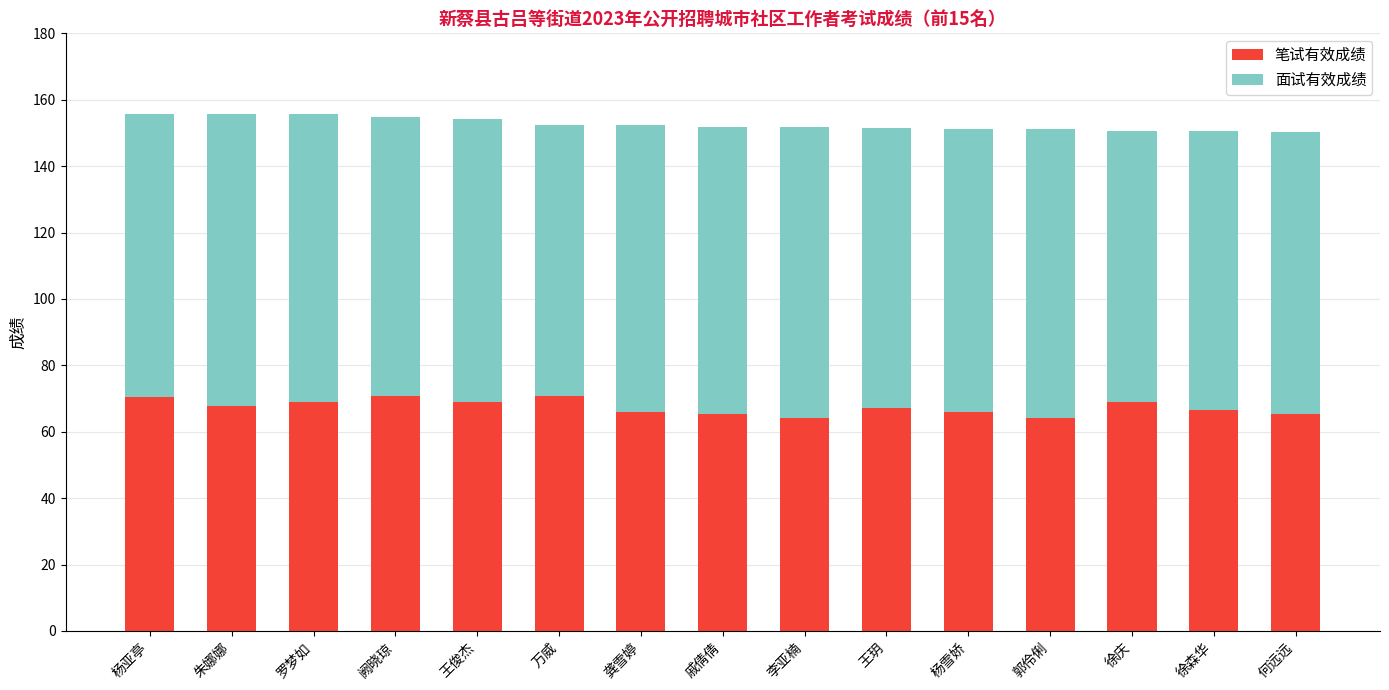

What is the sum of all 笔试有效成绩 values?

1011.0